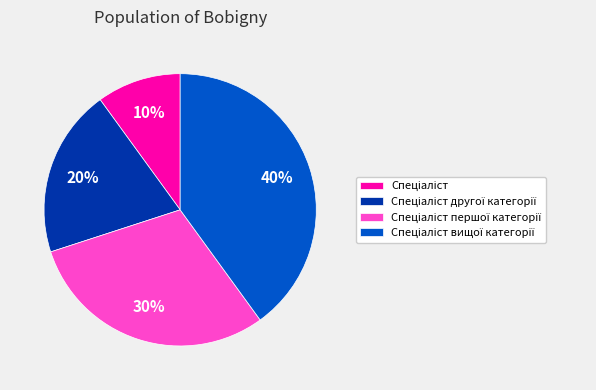

To the nearest percent, what is the average slice percentage?

25%